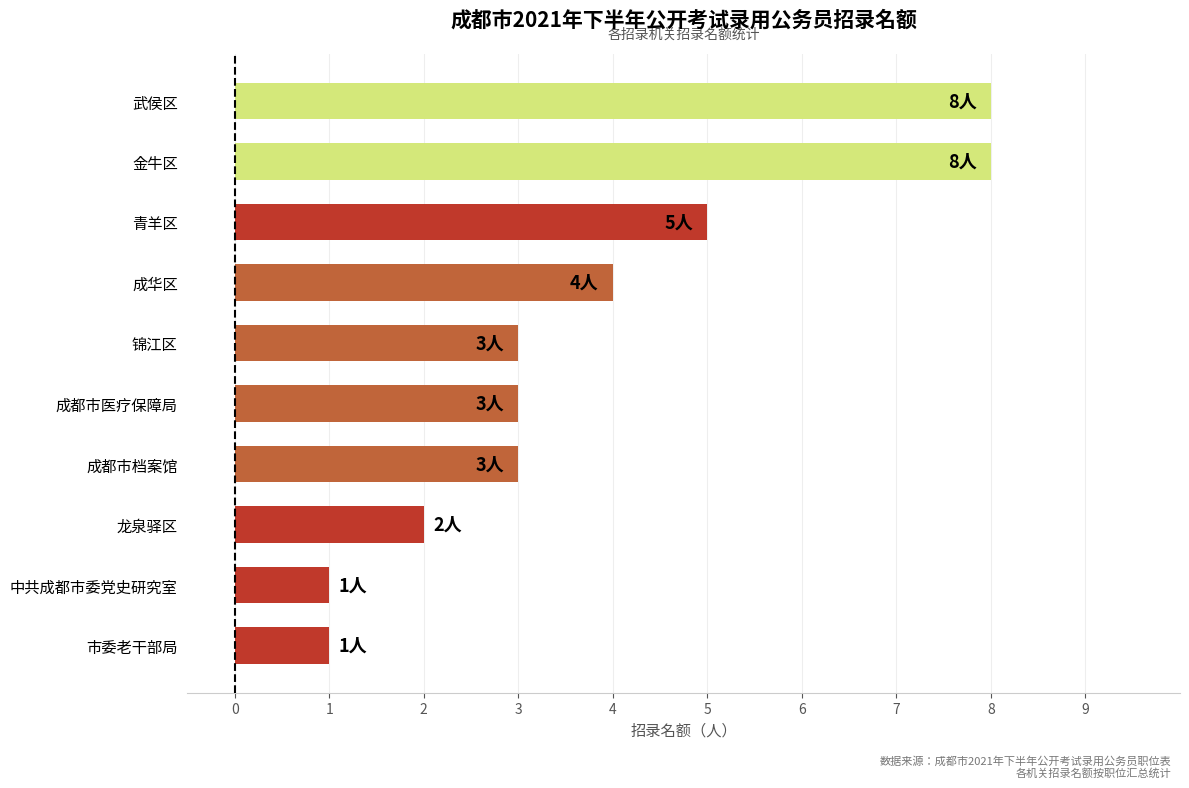

How many bars are there in total?

10